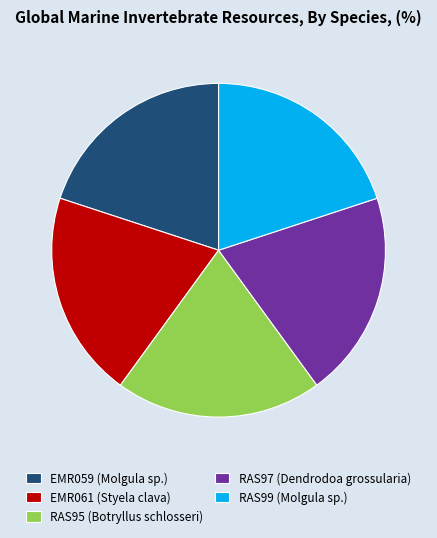

What is the ratio of the value at EMR061 (Styela clava) to the value at RAS97 (Dendrodoa grossularia)?

1.0